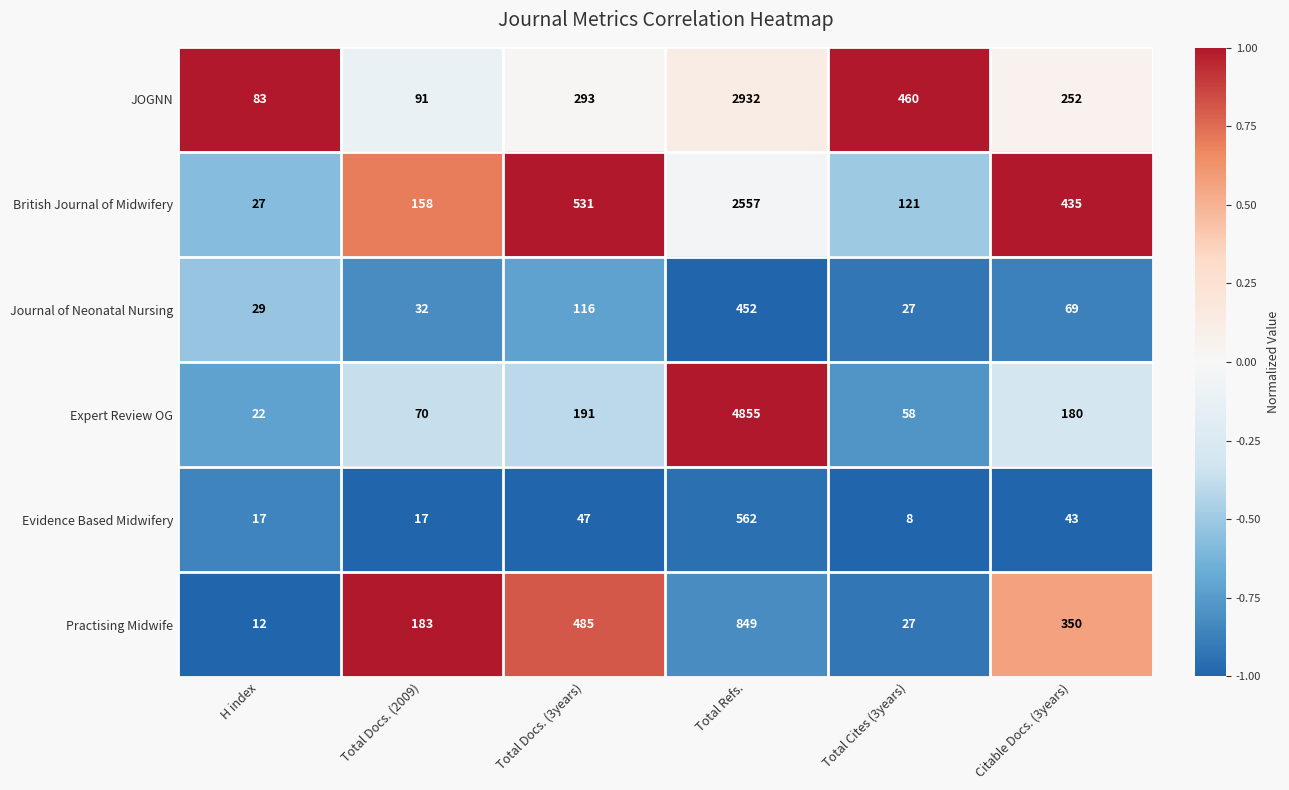

Which category has the highest value in the Practising Midwife series?

Total Refs.